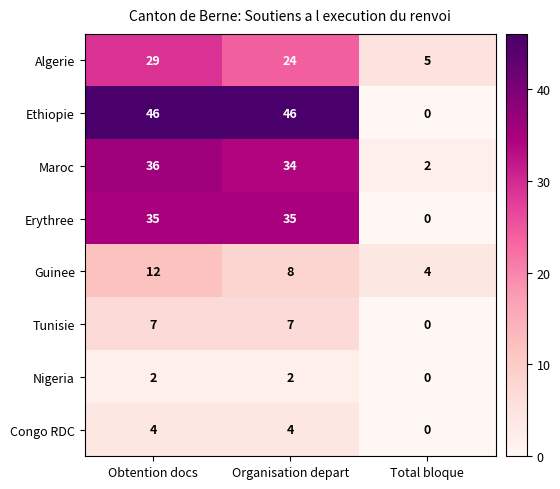

Which category has the lowest value in the Algerie series?

Total bloque